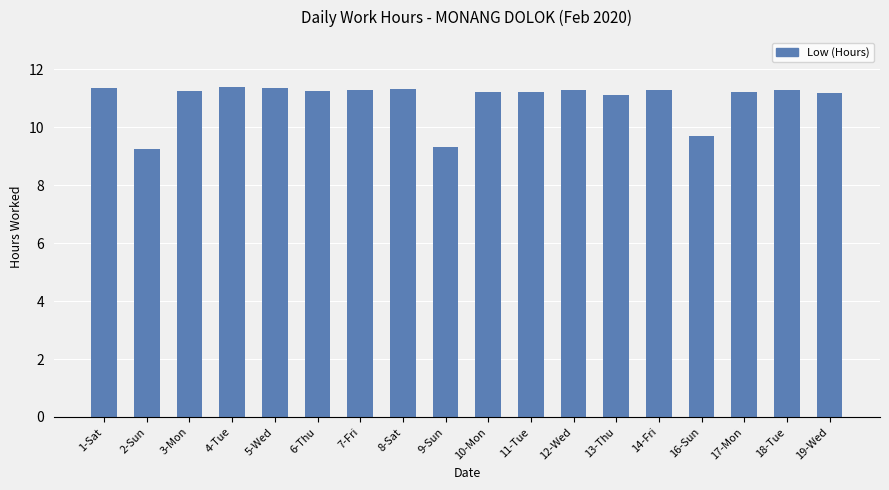

What is the difference between the second highest and minimum values?

2.1